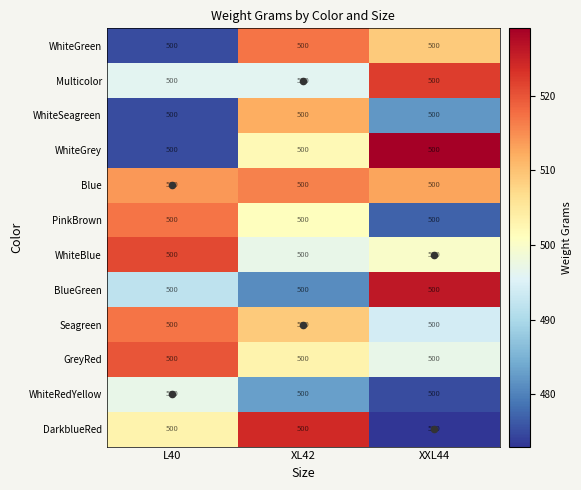

Which category has the highest value across all series?

XXL44